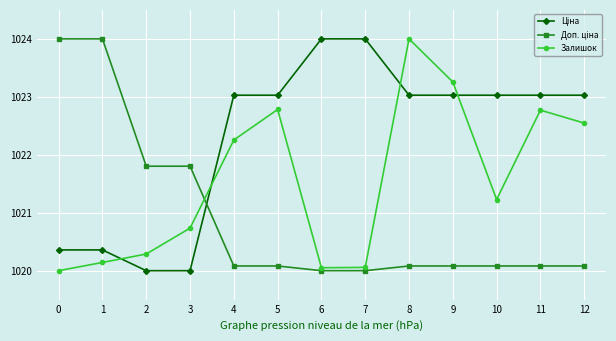

What is the value of the Залишок point at the 2nd from the left?

1020.1